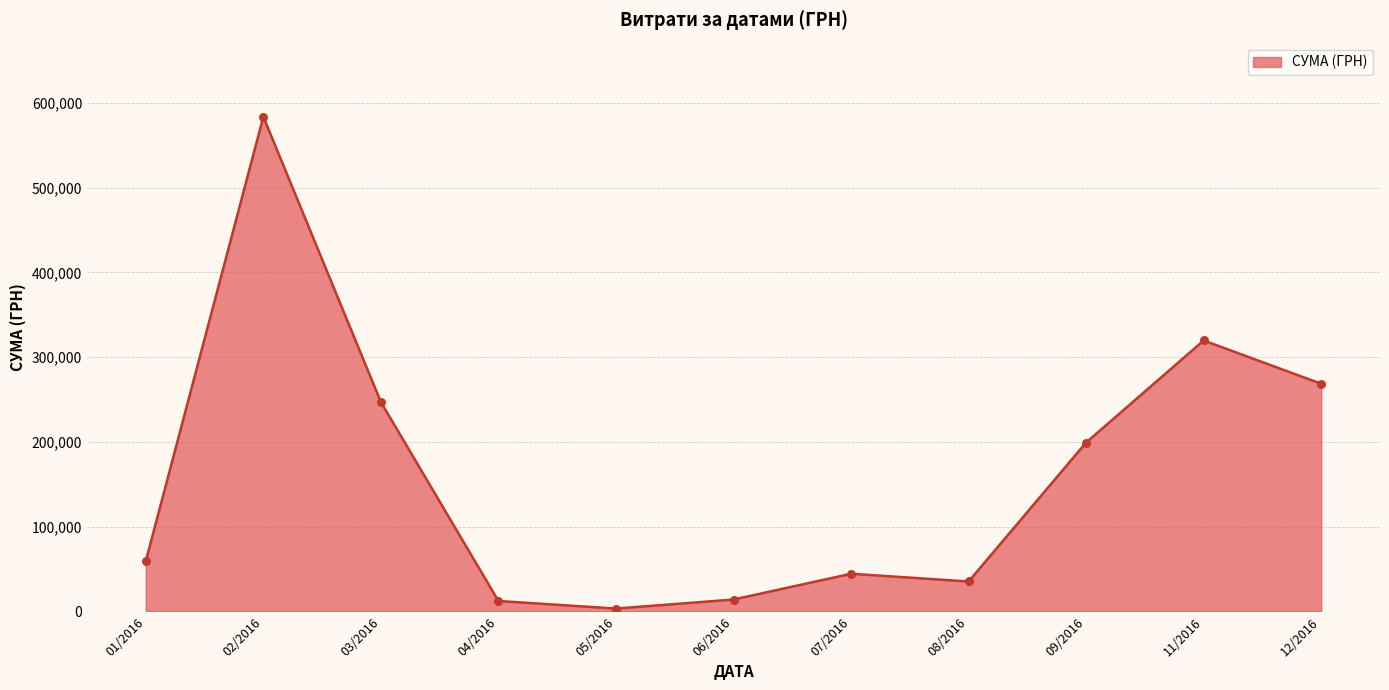

What is the change in value from 08/2016 to 12/2016?

+233338.5